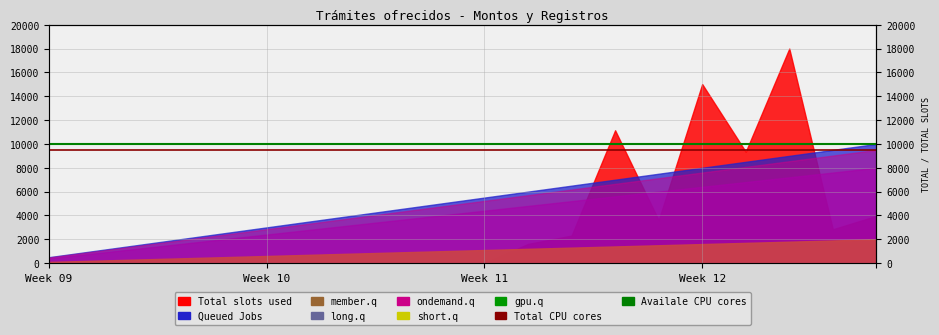

What is the value of the Total CPU cores point at the 1st from the left?

9500